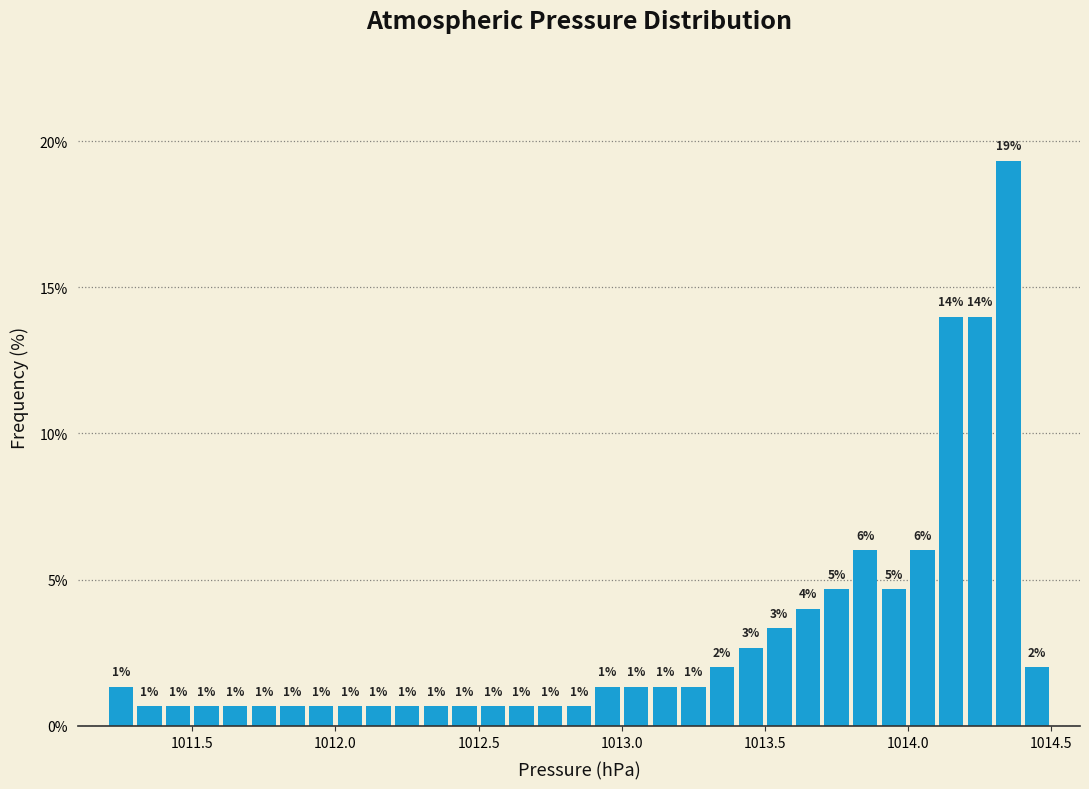

Around what value on the x-axis is the tallest bar? Give the approximate position of its centre, as read against the axis.

1014.35